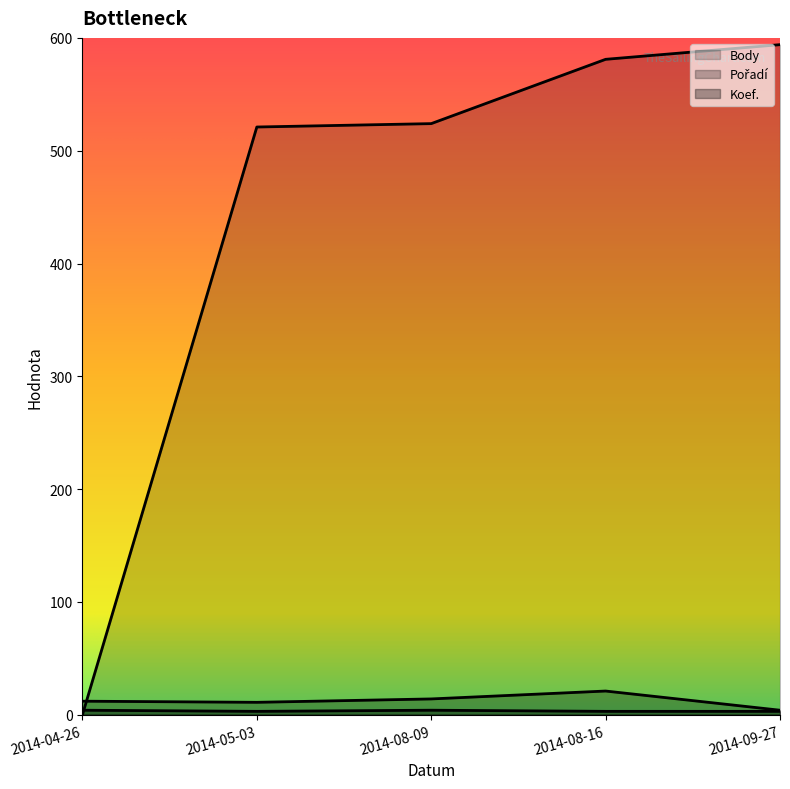

True or false: Body has a value of 524 at 2014-08-09.

True